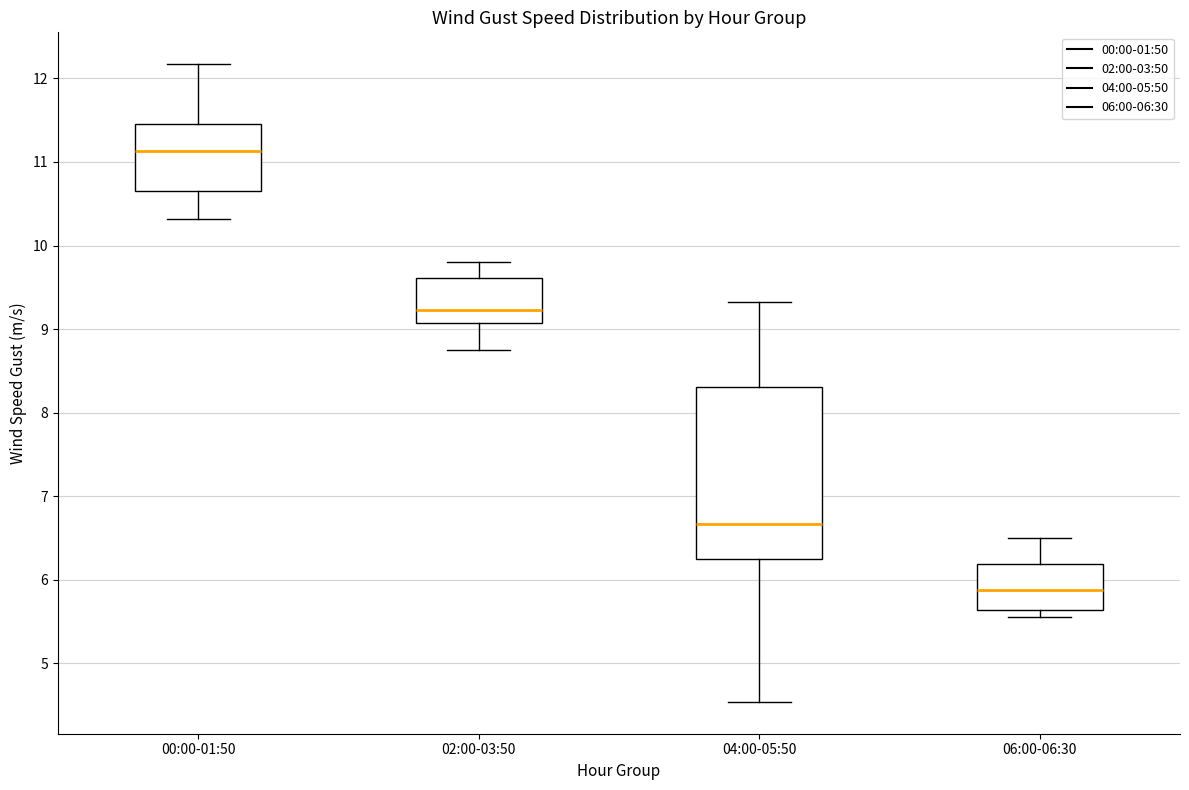

Reading left to right, read every box against the y-axis: the position of its median line, the range the box covers, and the ends of its whiskers. The values are not printed on the chart, so give them approximately, as read against the axis.

00:00-01:50: median 11.1, box 10.7 to 11.5, whiskers 10.3 to 12.2
02:00-03:50: median 9.2, box 9.1 to 9.6, whiskers 8.8 to 9.8
04:00-05:50: median 6.7, box 6.3 to 8.3, whiskers 4.5 to 9.3
06:00-06:30: median 5.9, box 5.6 to 6.2, whiskers 5.6 (just below the box's lower edge) to 6.5